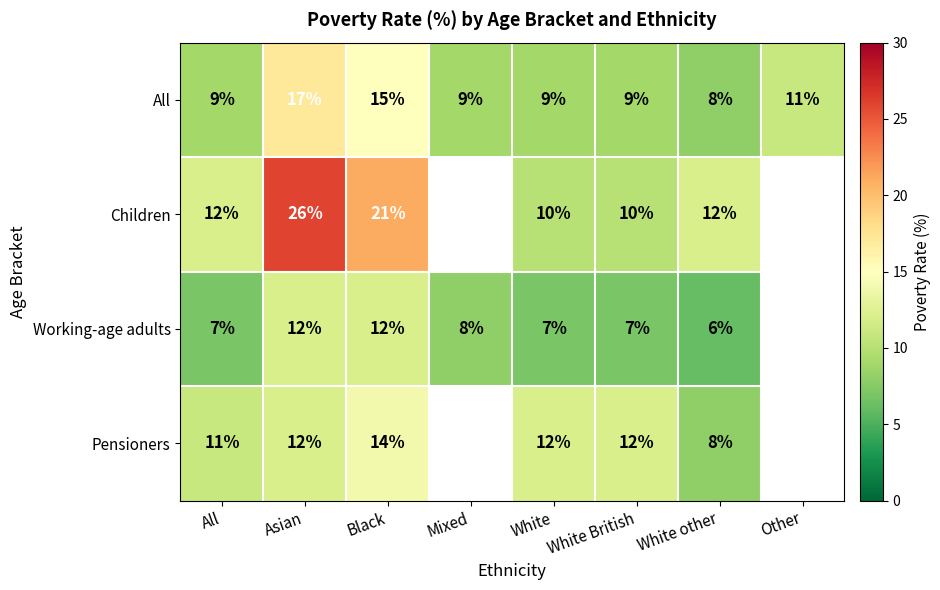

Count the number of data series in this chart.

4